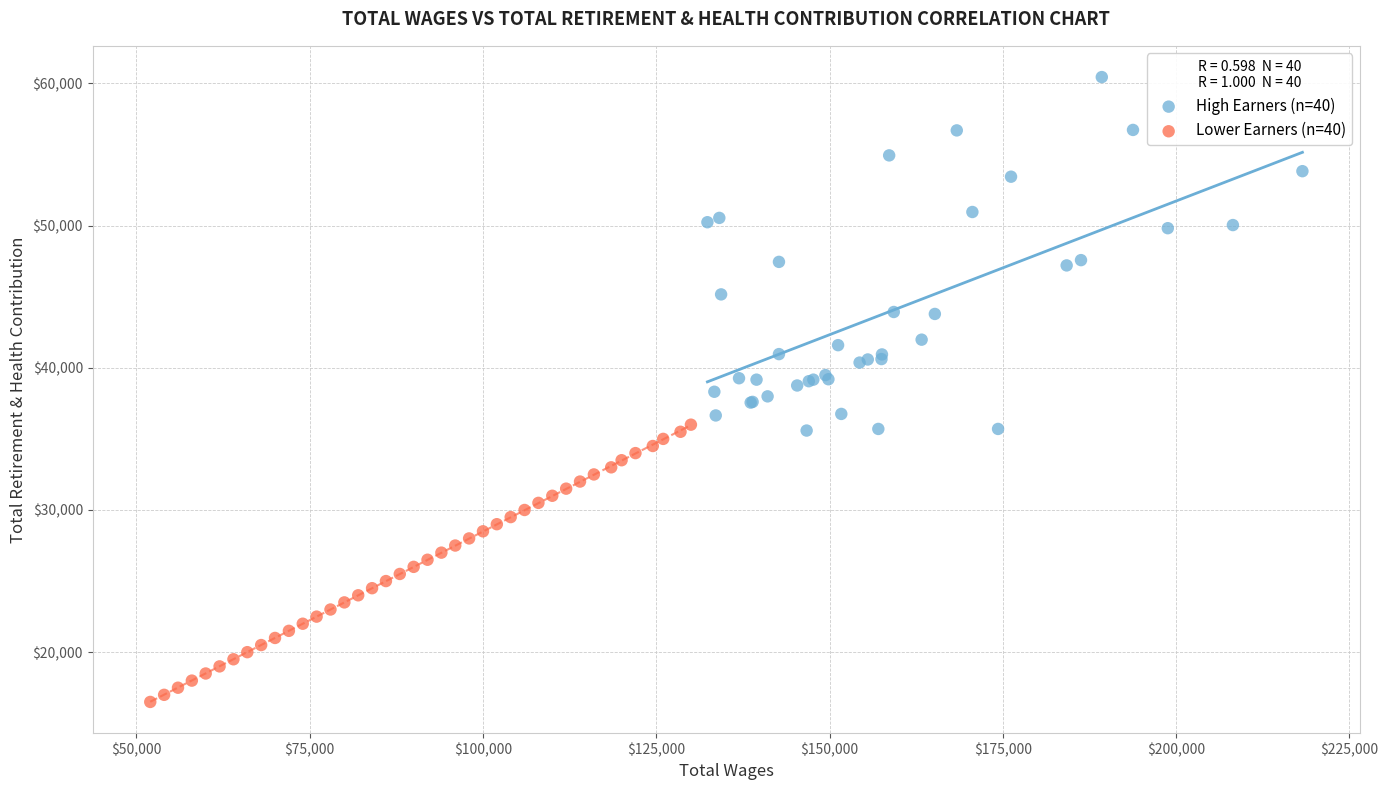

What are all the series names shown in the legend?

High Earners (n=40), Lower Earners (n=40)